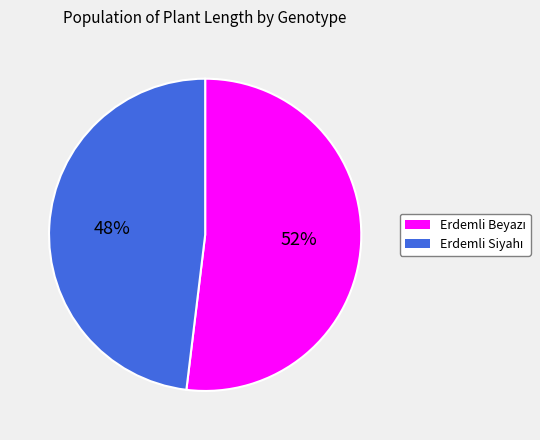

To the nearest percent, what is the average slice percentage?

50%